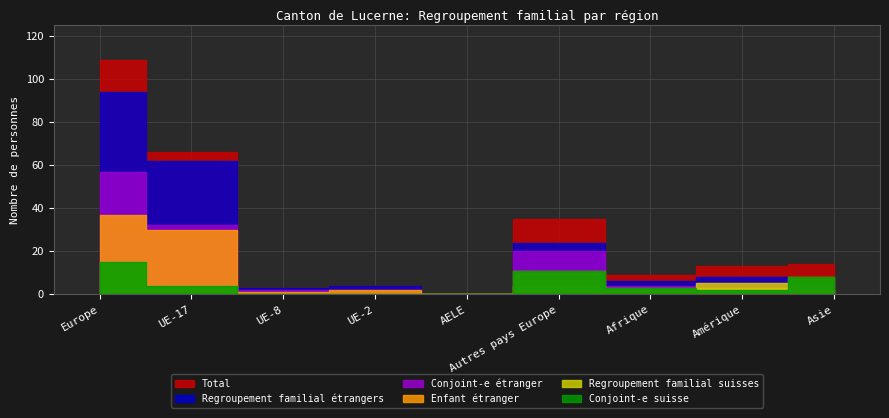

True or false: Conjoint-e suisse has a value of 10 at UE-2.

False